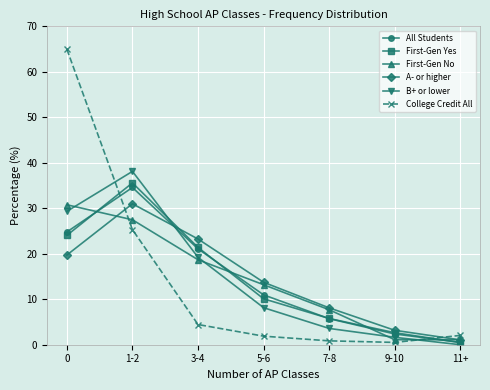

How many lines are shown in the chart?

6